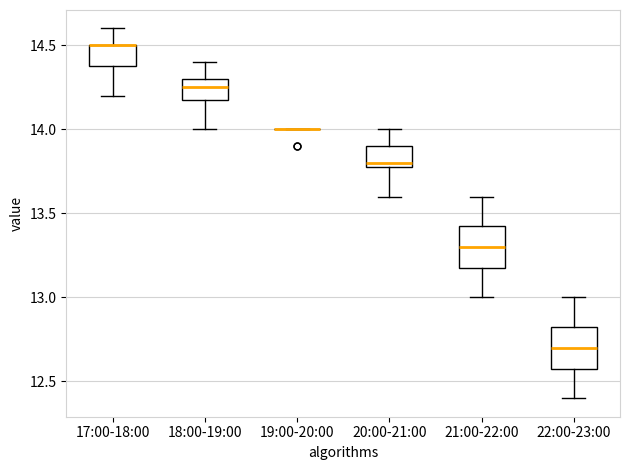

Reading left to right, transcribe this box plot: for each box, give where its median line is, the range the box spans, and where its two whiskers end, as read against the y-axis. The values are not printed on the chart, so give them approximately, as read against the axis.

17:00-18:00: median 14.50 (drawn on the box's upper edge), box 14.40 to 14.50, whiskers 14.20 to 14.60
18:00-19:00: median 14.25, box 14.20 to 14.30, whiskers 14.00 to 14.40
19:00-20:00: box collapsed to a line at 14.00, whiskers 14.00 to 14.00
20:00-21:00: median 13.80 (just above the box's lower edge), box 13.80 to 13.90, whiskers 13.60 to 14.00
21:00-22:00: median 13.30, box 13.20 to 13.45, whiskers 13.00 to 13.60
22:00-23:00: median 12.70, box 12.60 to 12.85, whiskers 12.40 to 13.00